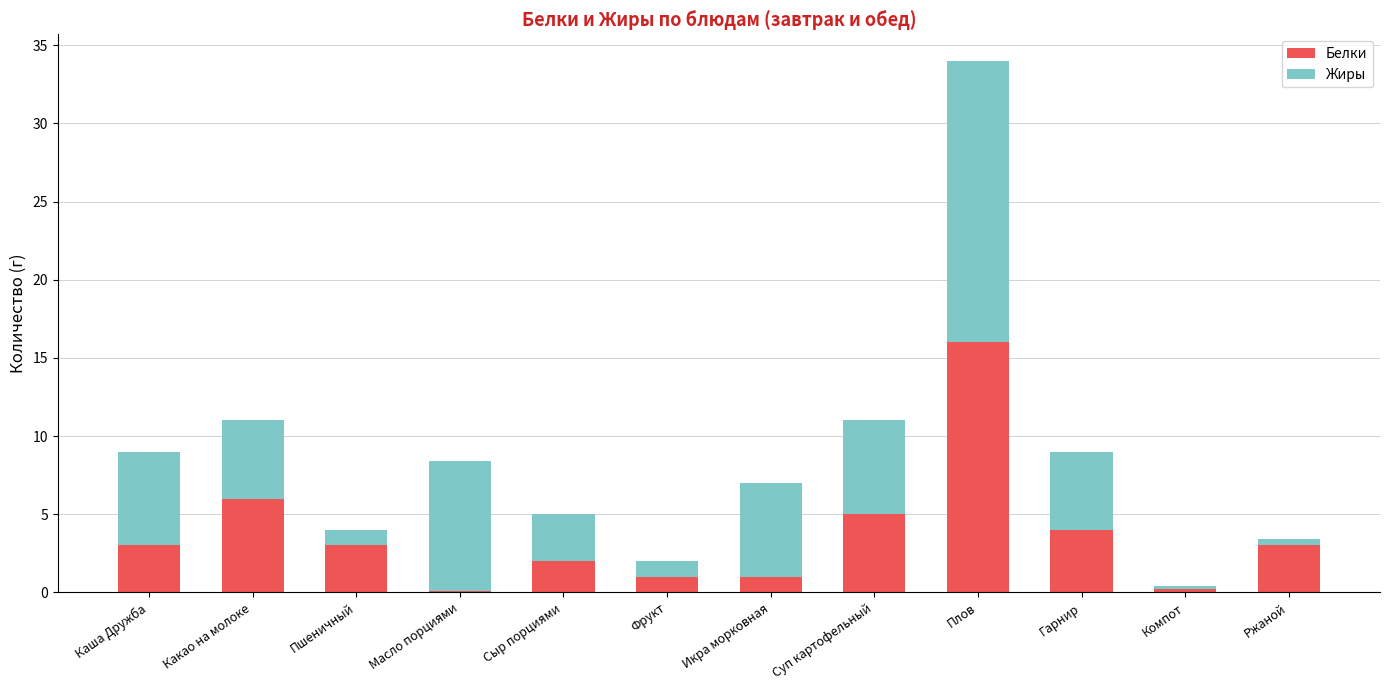

At which category is the sum across all series the highest?

Плов